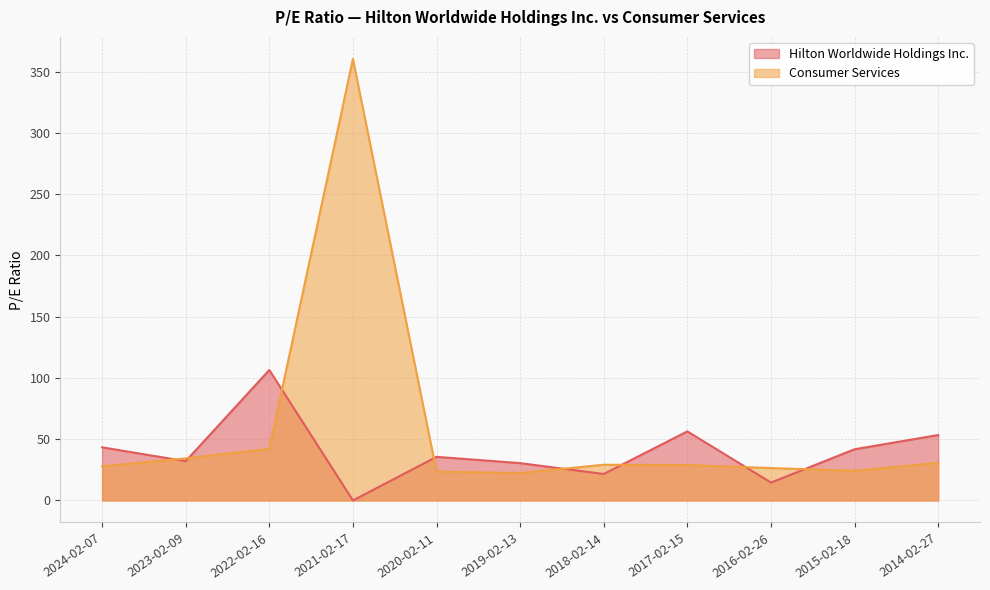

What position from the left is 2019-02-13?

6